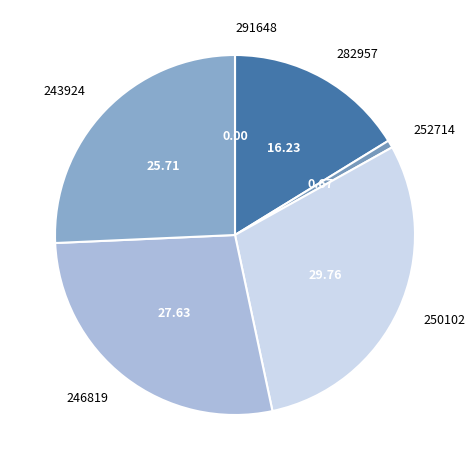

True or false: 246819 accounts for 37% of the total.

False